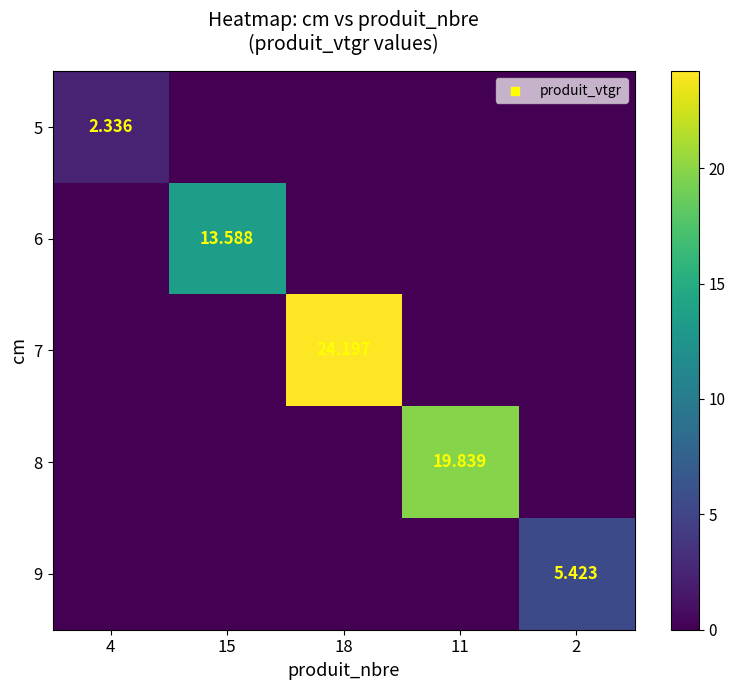

Is the value of 9 at 2 greater than the value of 7 at 18?

No